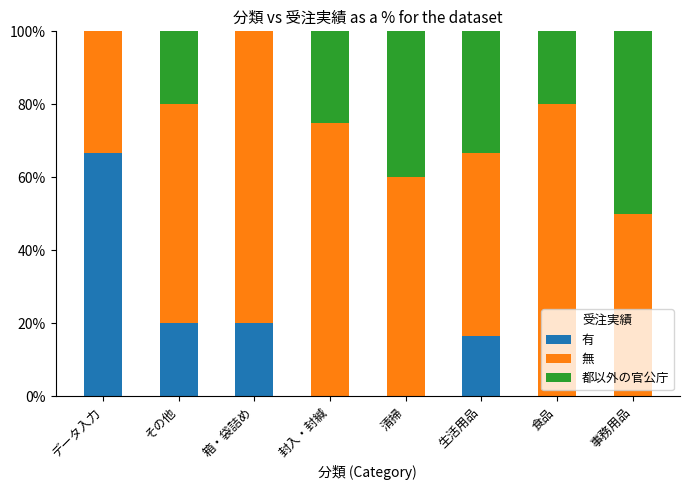

The value of 有 at 清掃 is 30.7. True or false?

False